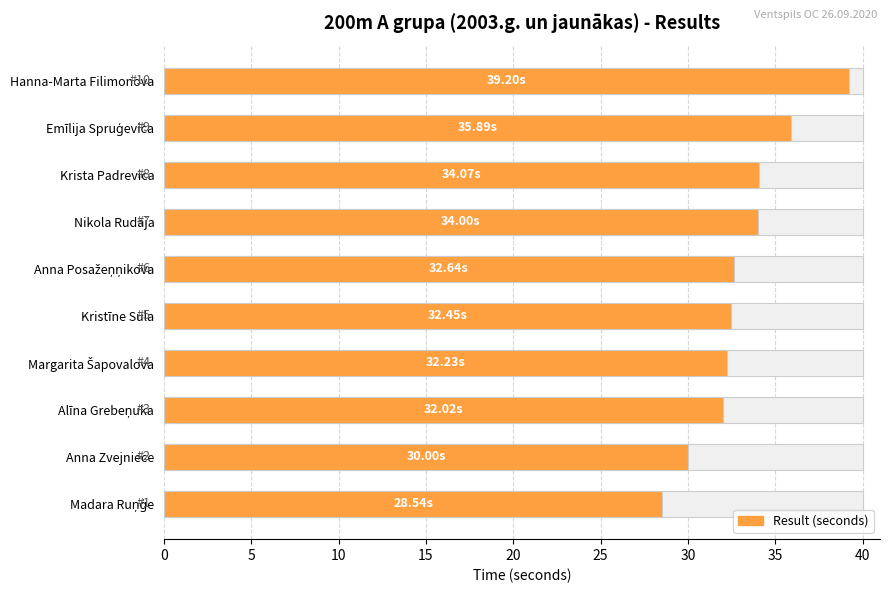

The chart shows a value of 44.3 at Alīna Grebeņuka. True or false?

False